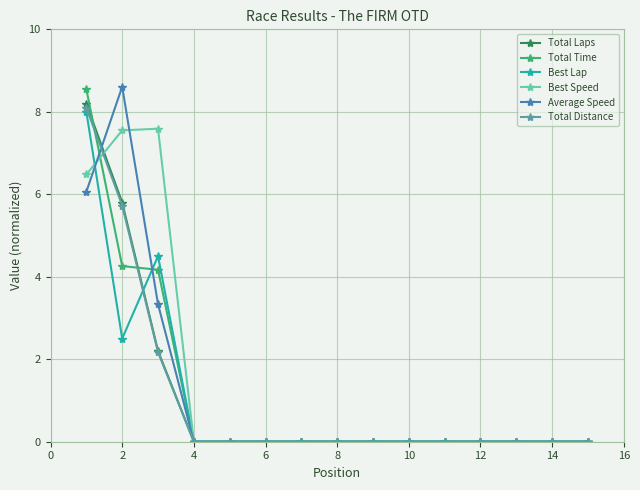

At how many categories does at least one series exceed 3?

3